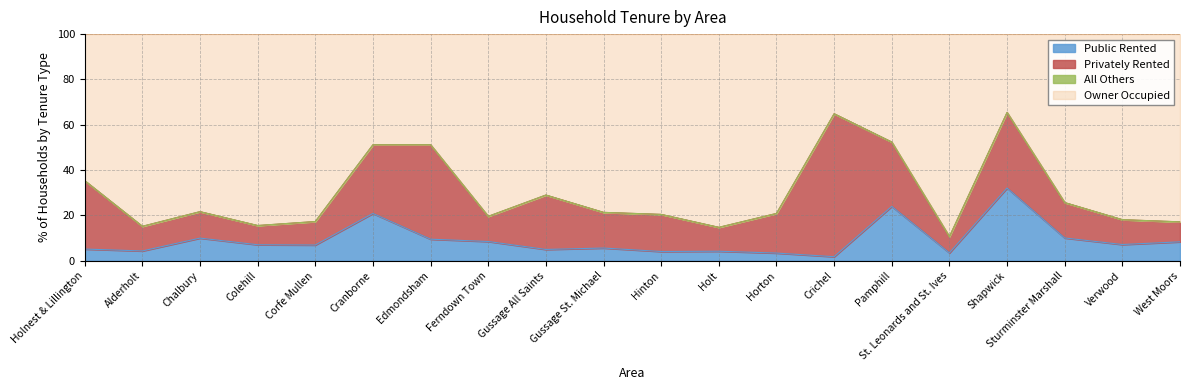

True or false: Public Rented has a value of 7.5 at Holt.

False